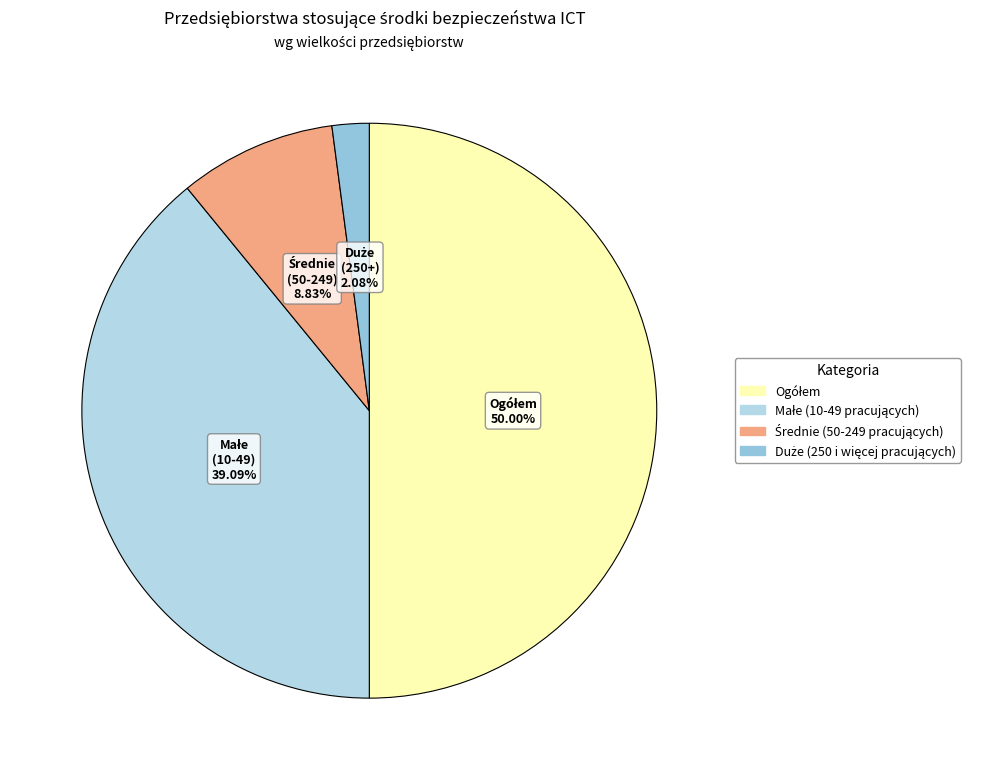

Is there any slice that represents more than half of the pie?

Yes